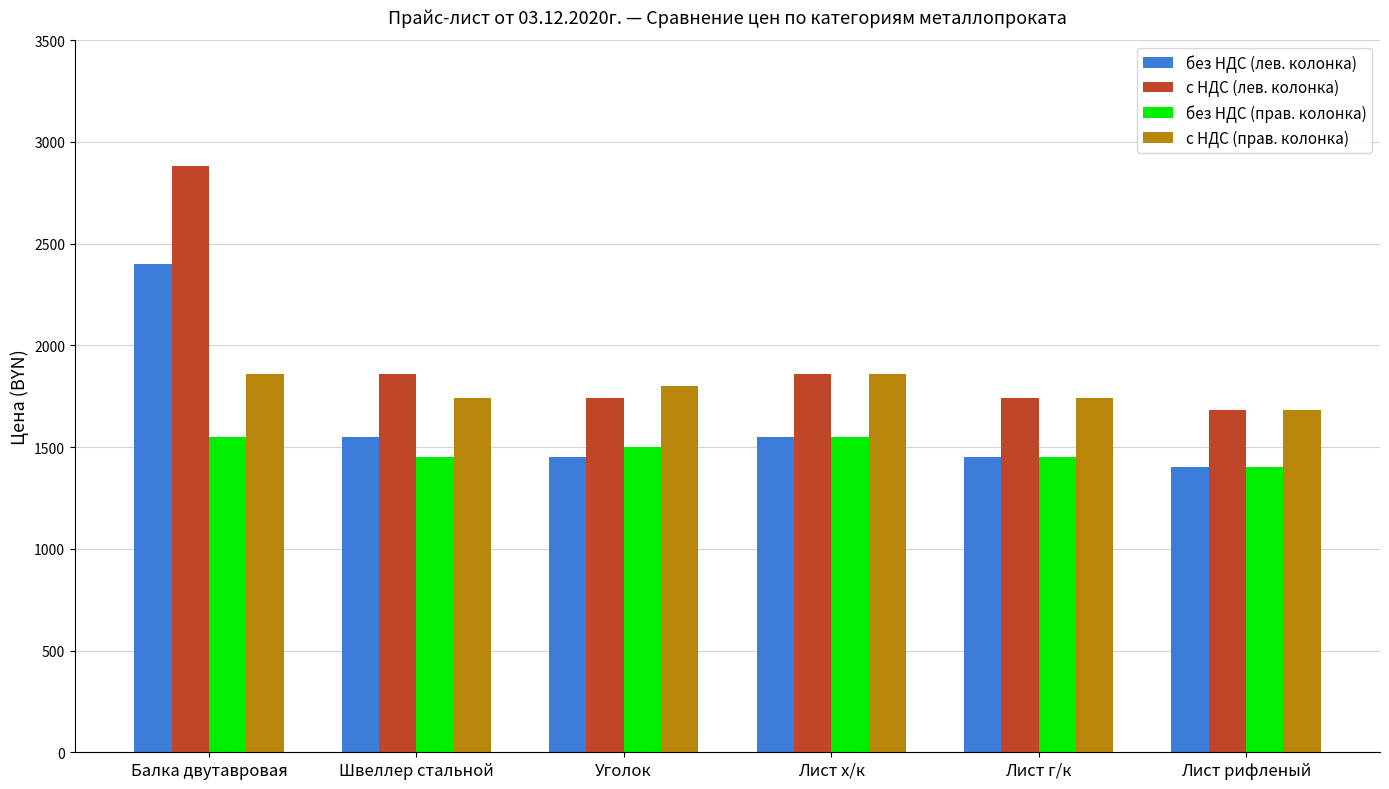

Is it true that с НДС (лев. колонка) equals 1740 at Уголок?

True